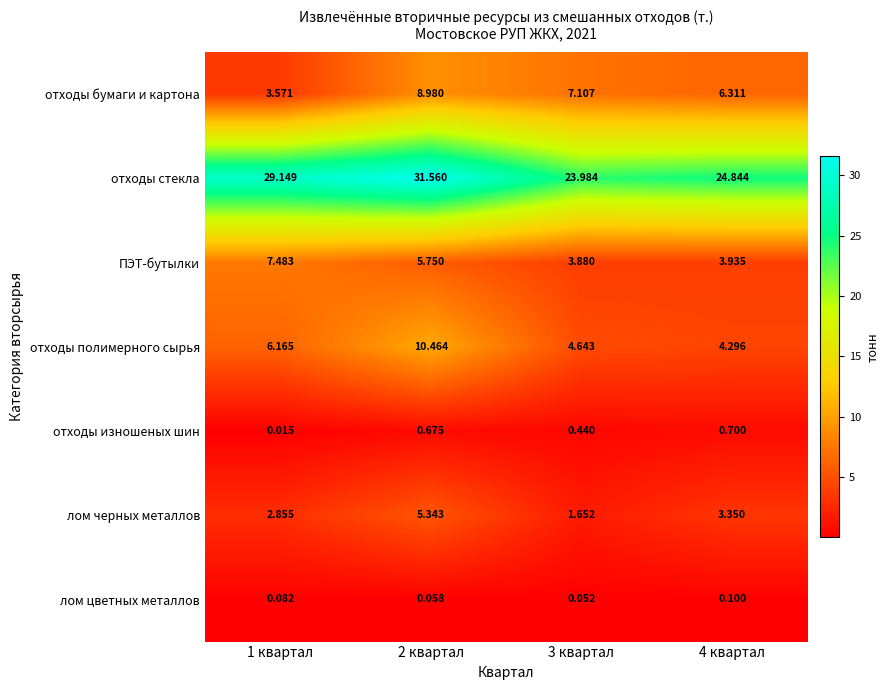

What is the total value across all series at 4 квартал?

43.5